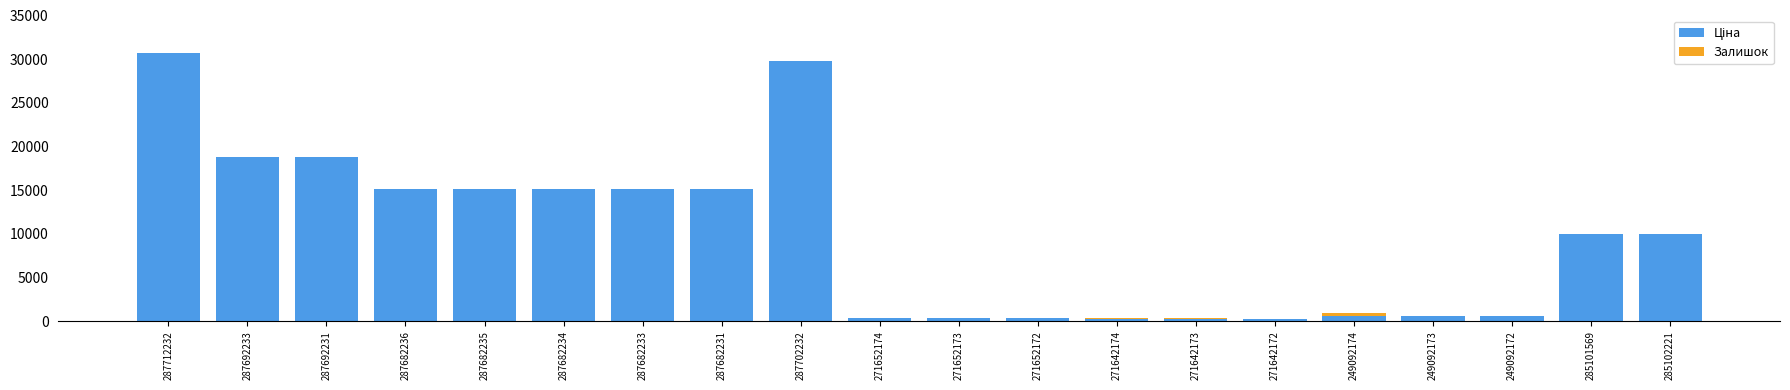

What is the total value across all series at 287682234?

15120.0